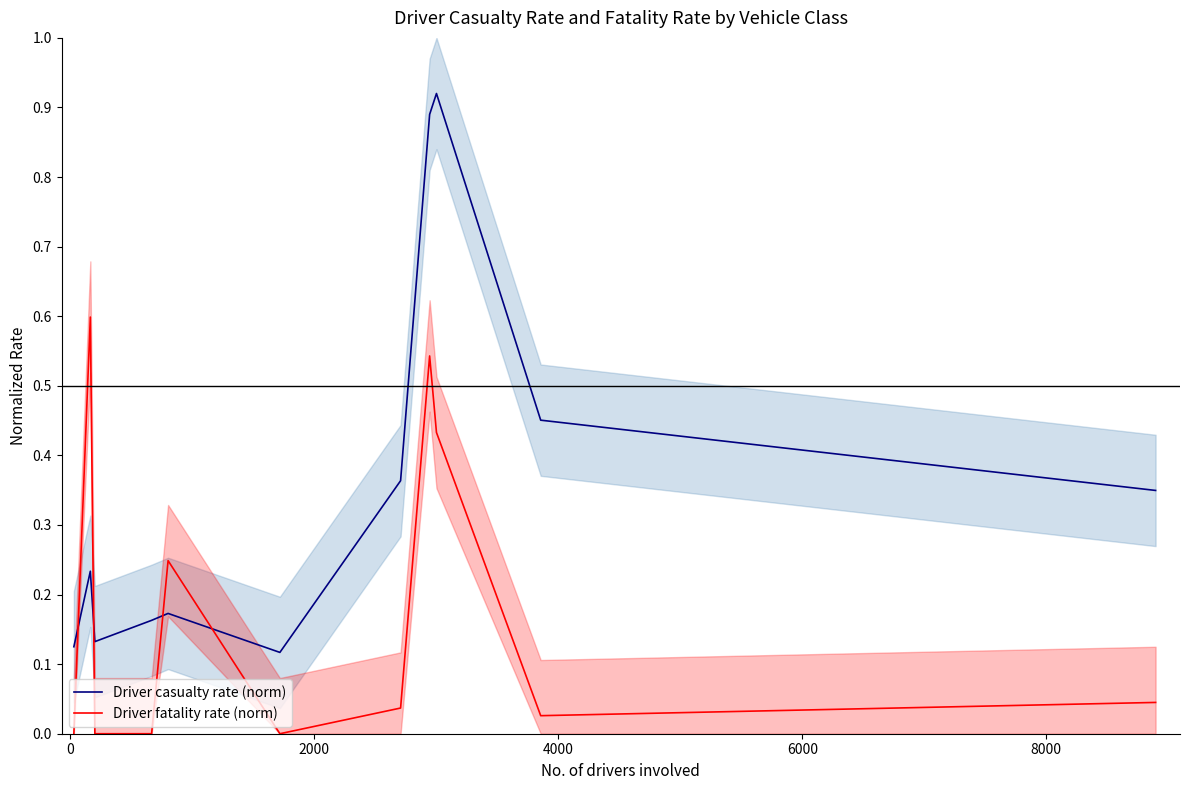

True or false: Driver casualty rate (norm) and Driver fatality rate (norm) cross at least once.

True